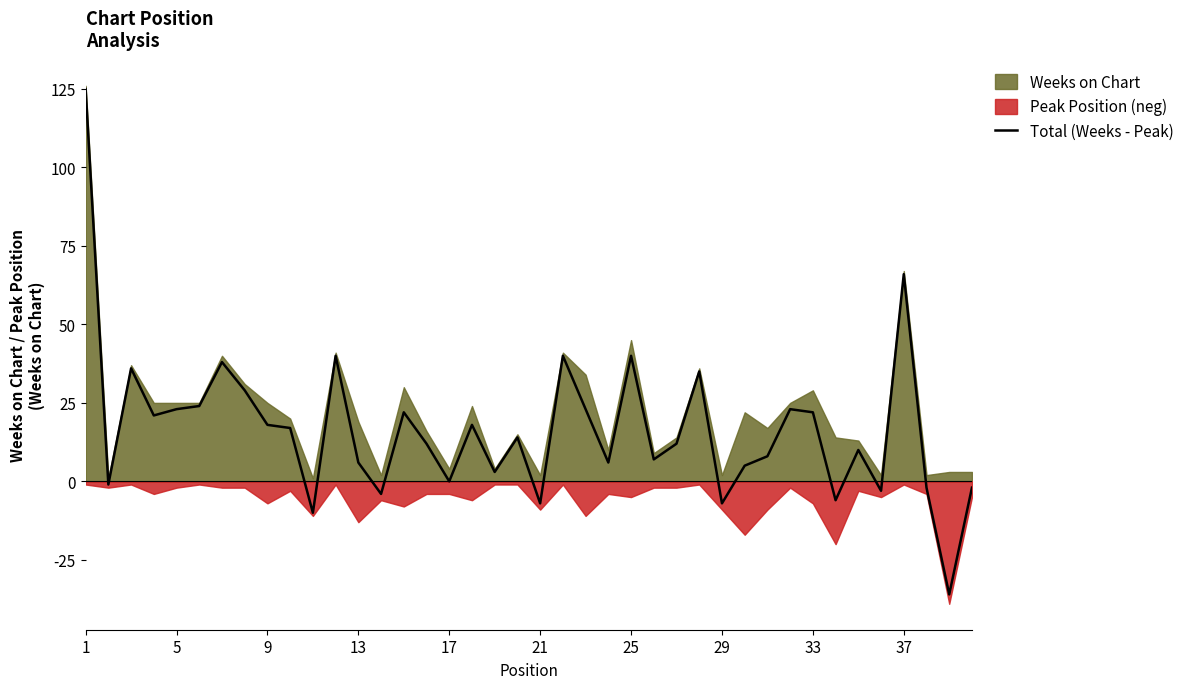

The Total (Weeks - Peak) series shows -7 at 29. True or false?

True